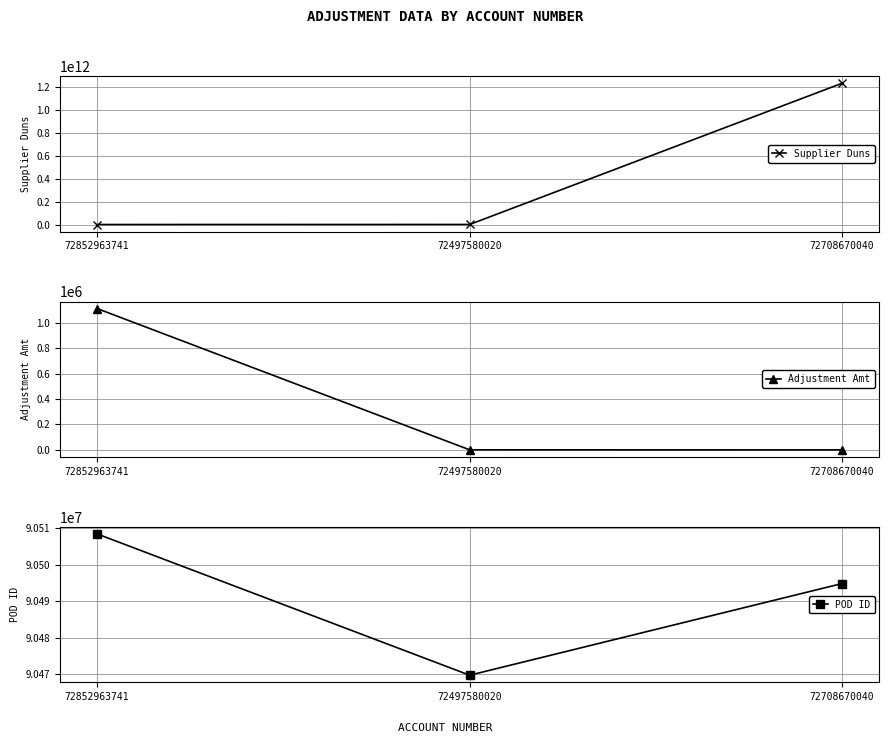

How many data points in Adjustment Amt are less than 500?

1